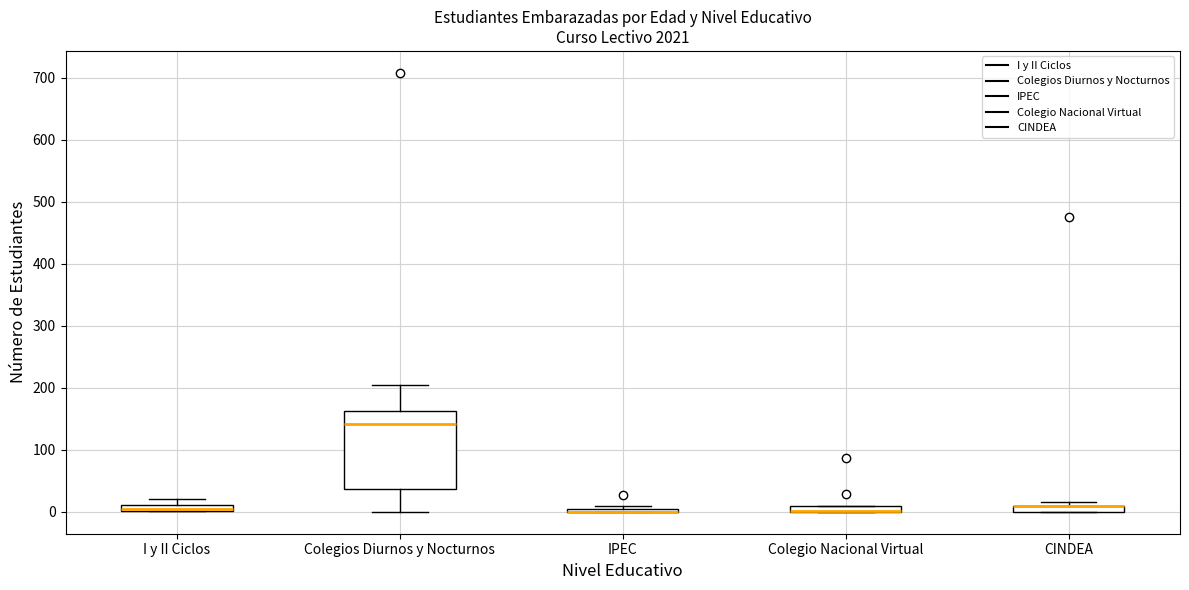

Where is the lower edge of the box for Colegio Nacional Virtual on the y-axis? The values are not printed on the chart, so give them approximately, as read against the axis.

0